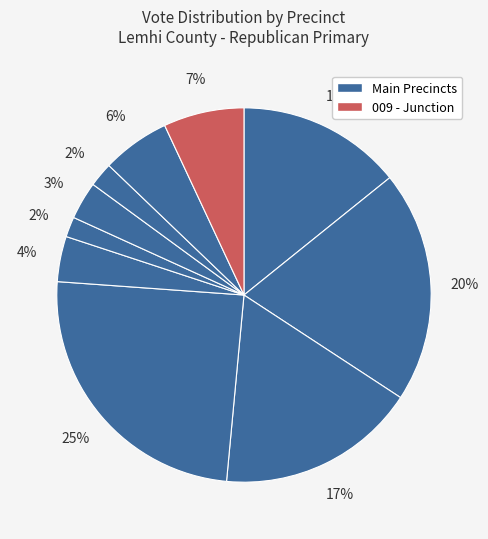

Is there any slice that represents more than half of the pie?

No